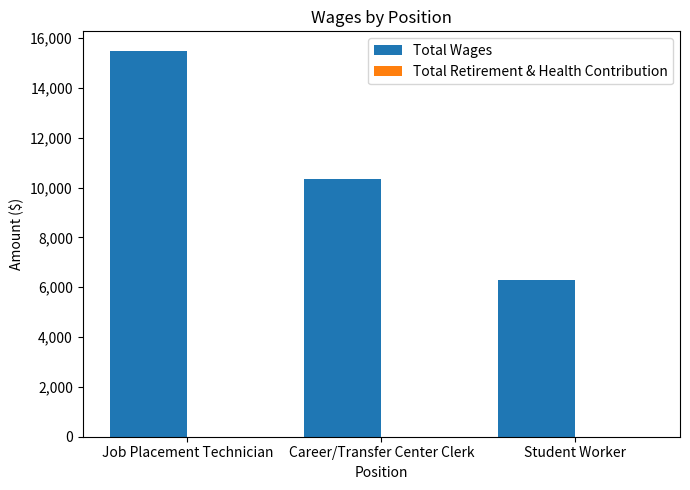

The chart shows a value of 10362 at Career/Transfer Center Clerk. True or false?

True